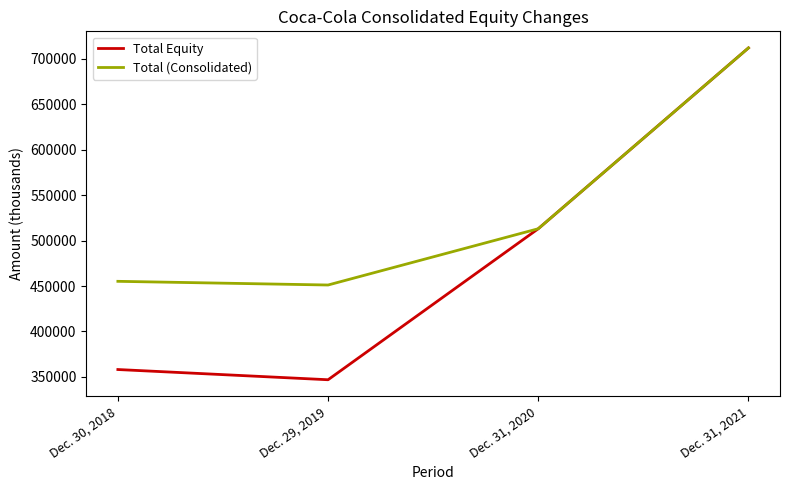

True or false: Total (Consolidated) has a value of 455166 at Dec. 30, 2018.

True